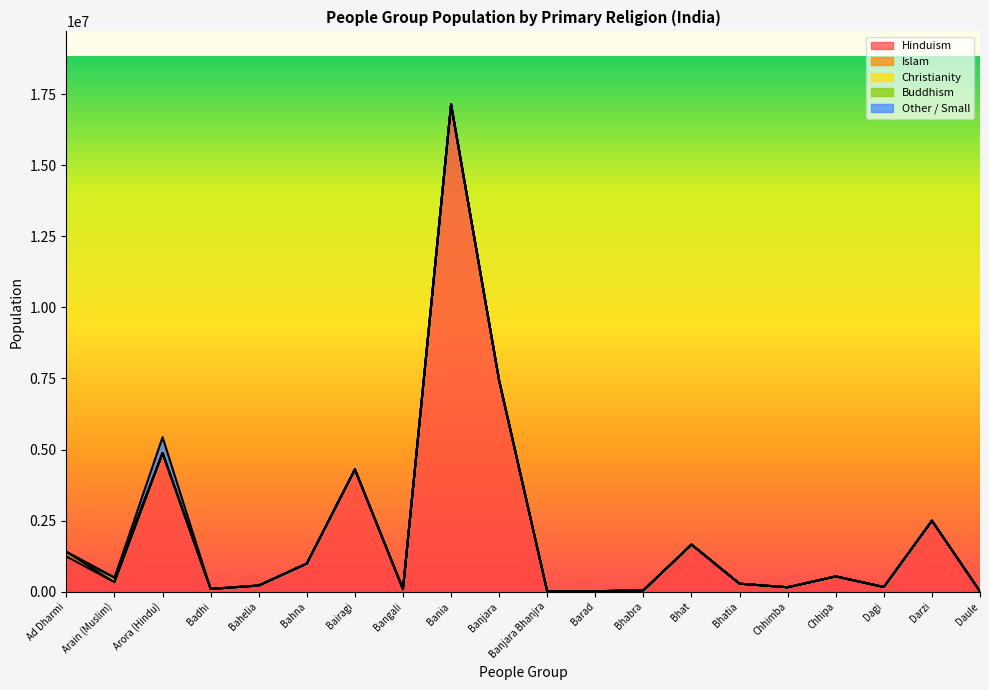

Does the chart display data point markers on the line(s)?

No